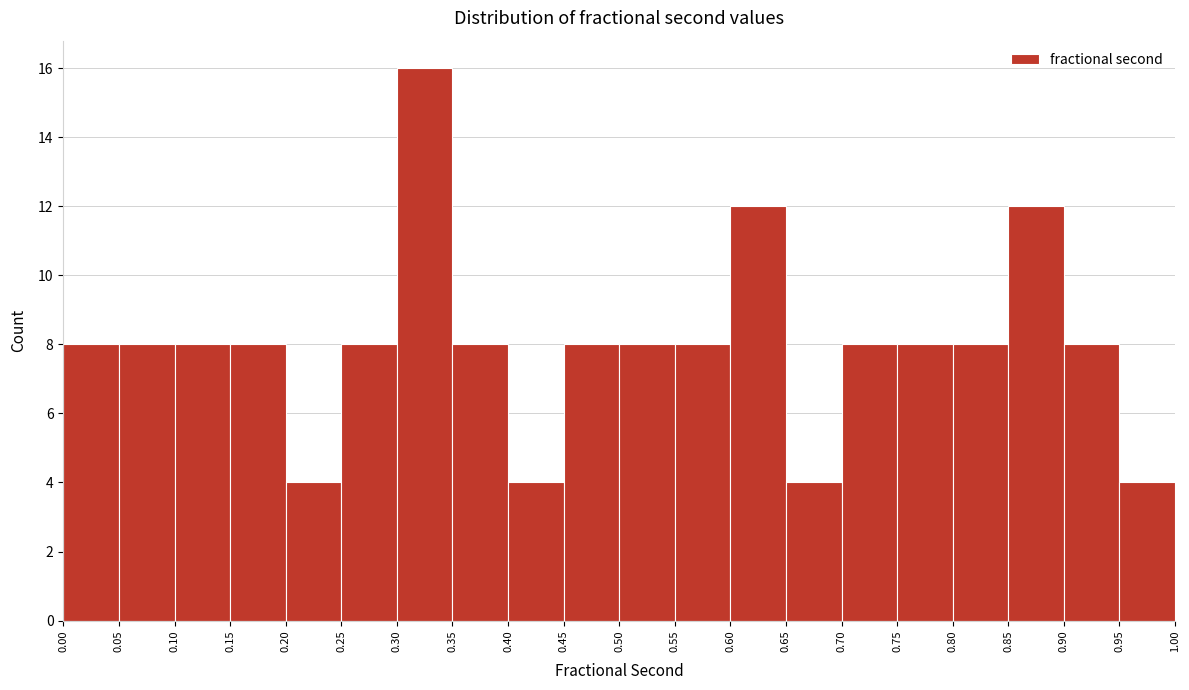

Over which range of the x-axis is the bar tallest?

0.30 to 0.35